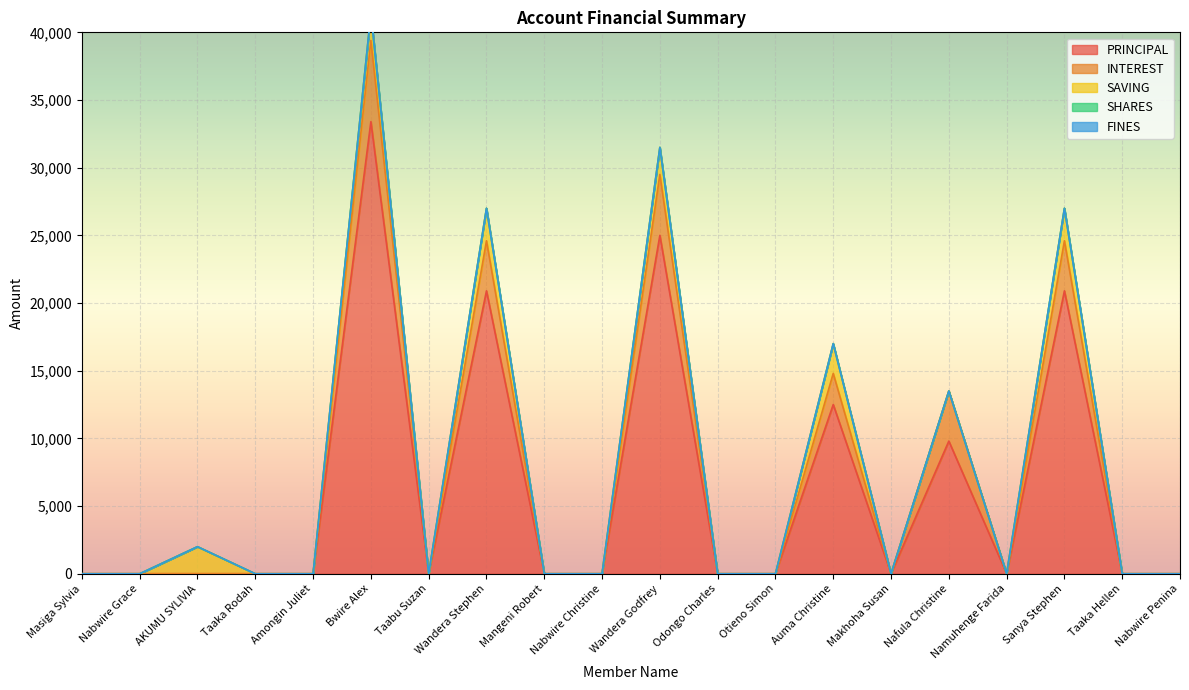

Between Nabwire Grace and Wandera Godfrey, which series saw the biggest shift?

PRINCIPAL